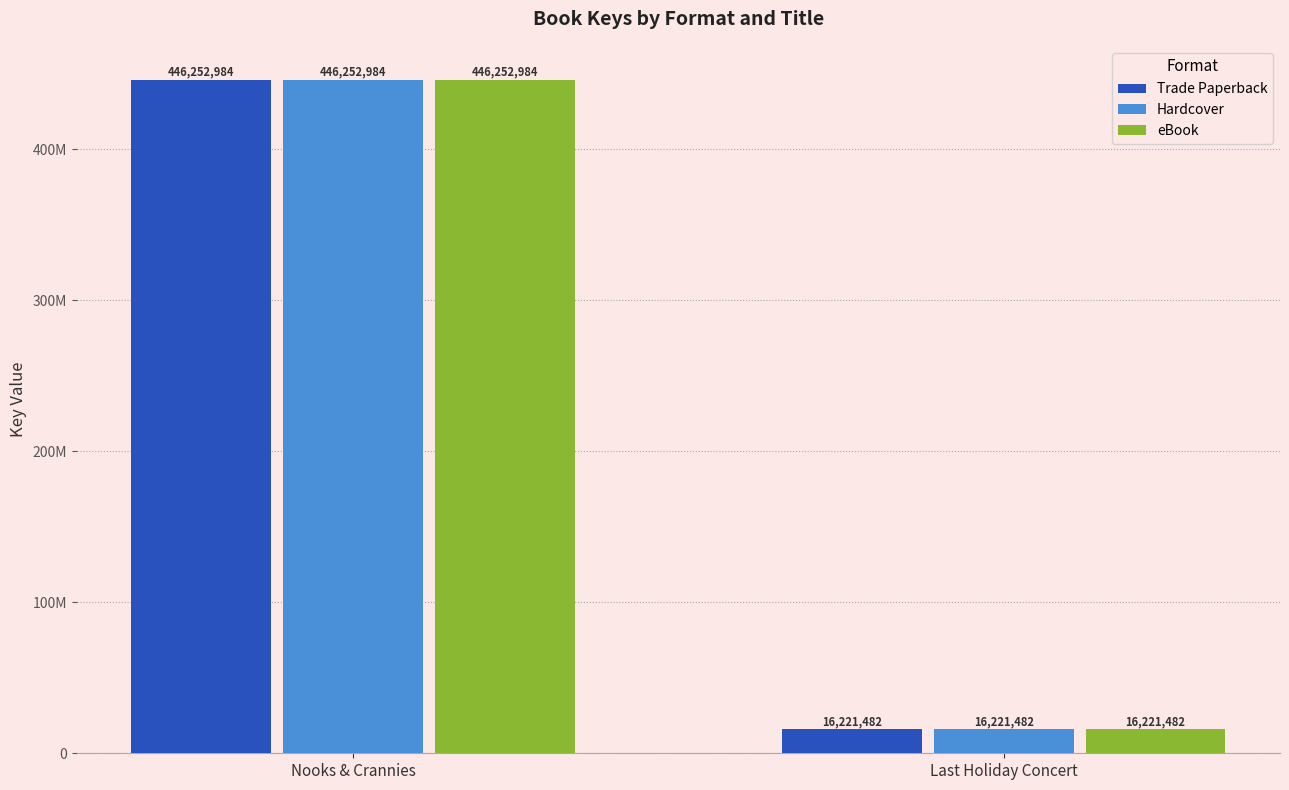

Reading left to right, what are all the values shown in this chart?

Trade Paperback: 446252984	16221482
Hardcover: 446252984	16221482
eBook: 446252984	16221482